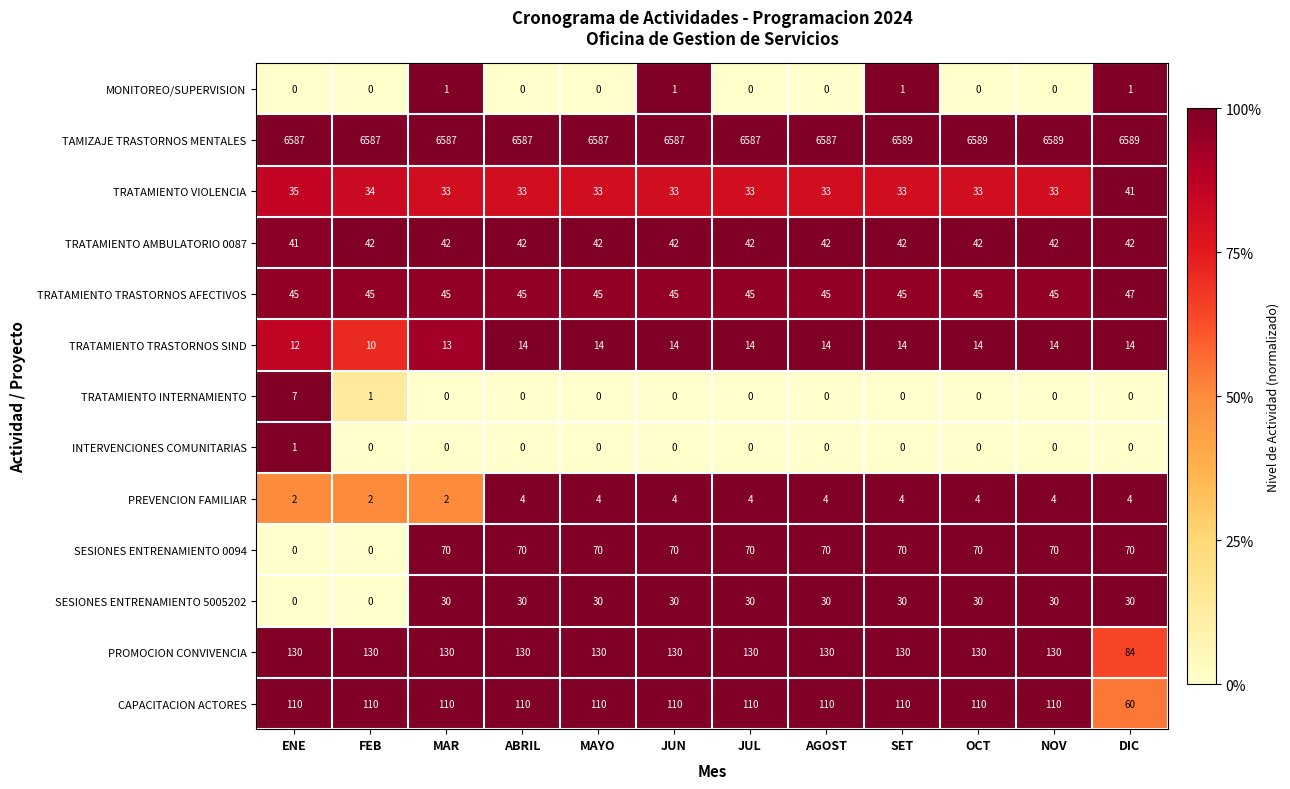

At how many categories does at least one series exceed 5058?

12